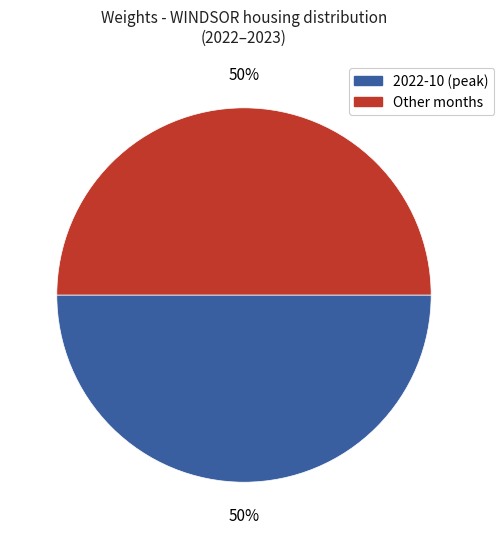

To the nearest percent, what is the average slice percentage?

50%